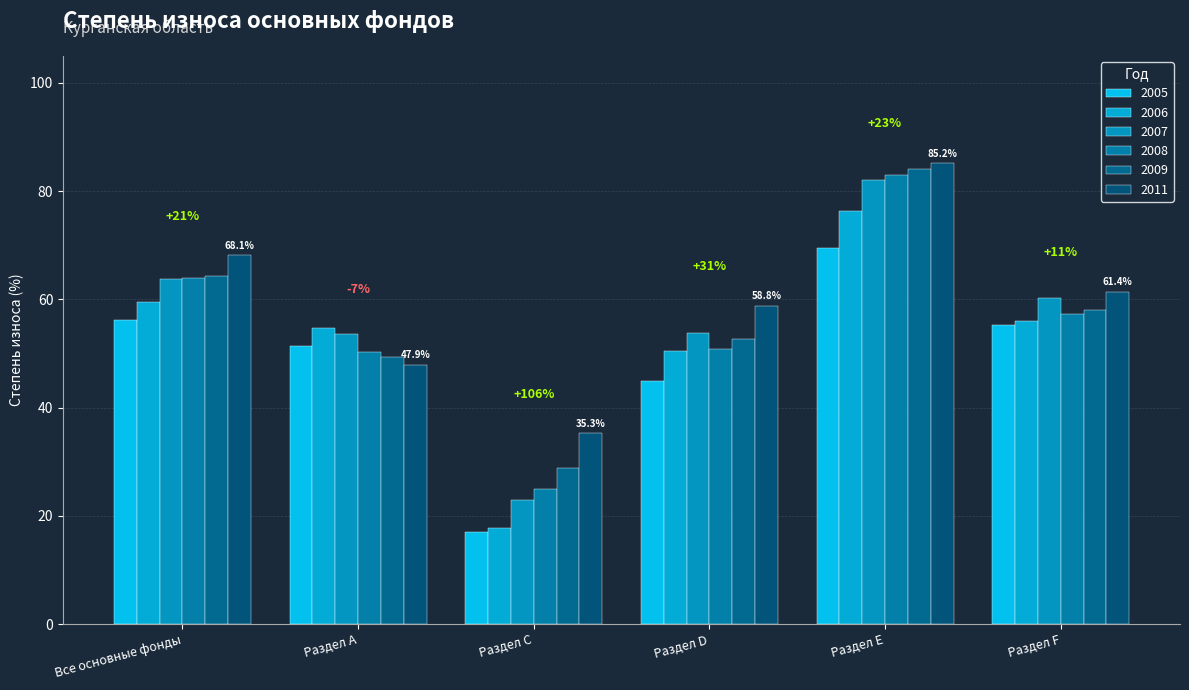

Which series has the widest spread of values?

2007